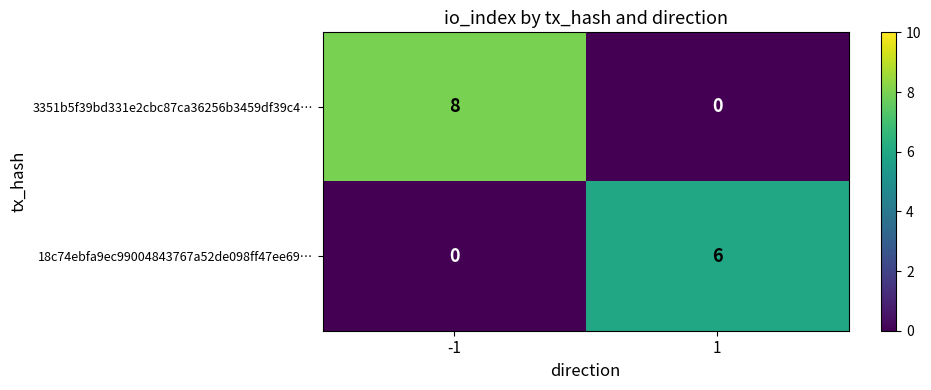

Reading left to right, transcribe all the data shown in this chart.

3351b5f39bd331e2cbc87ca36256b3459df39c4…: -1=8	1=0
18c74ebfa9ec99004843767a52de098ff47ee69…: -1=0	1=6